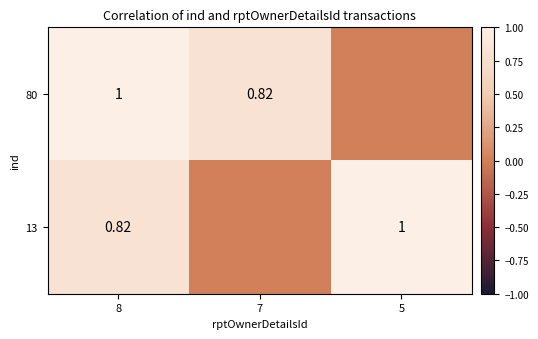

Is the value of 80 at 8 greater than the value of 13 at 8?

Yes